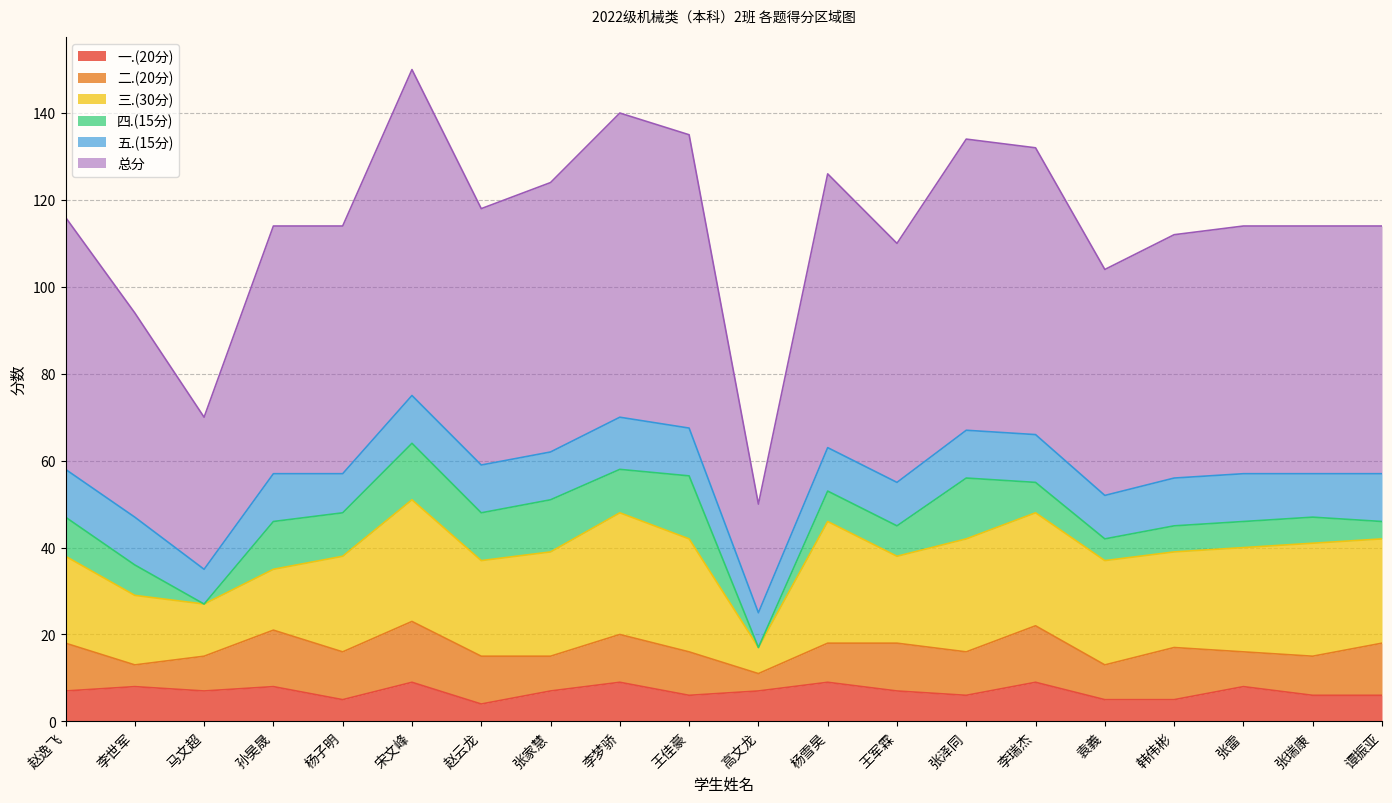

Which series has the widest spread of values?

总分